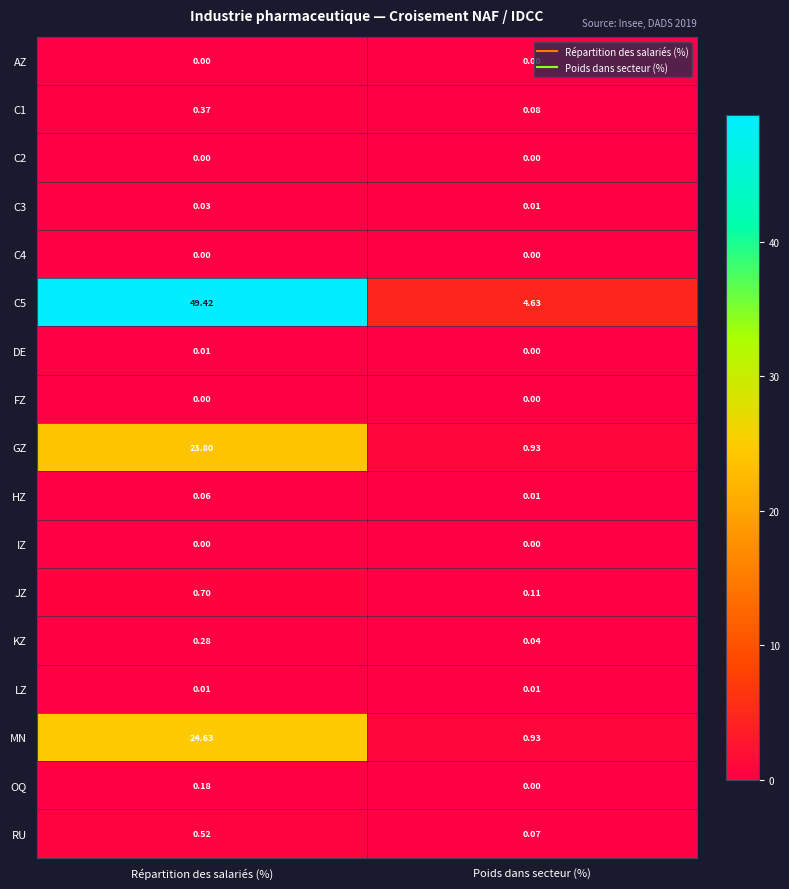

Which label corresponds to the largest value in the chart?

Répartition des salariés (%)